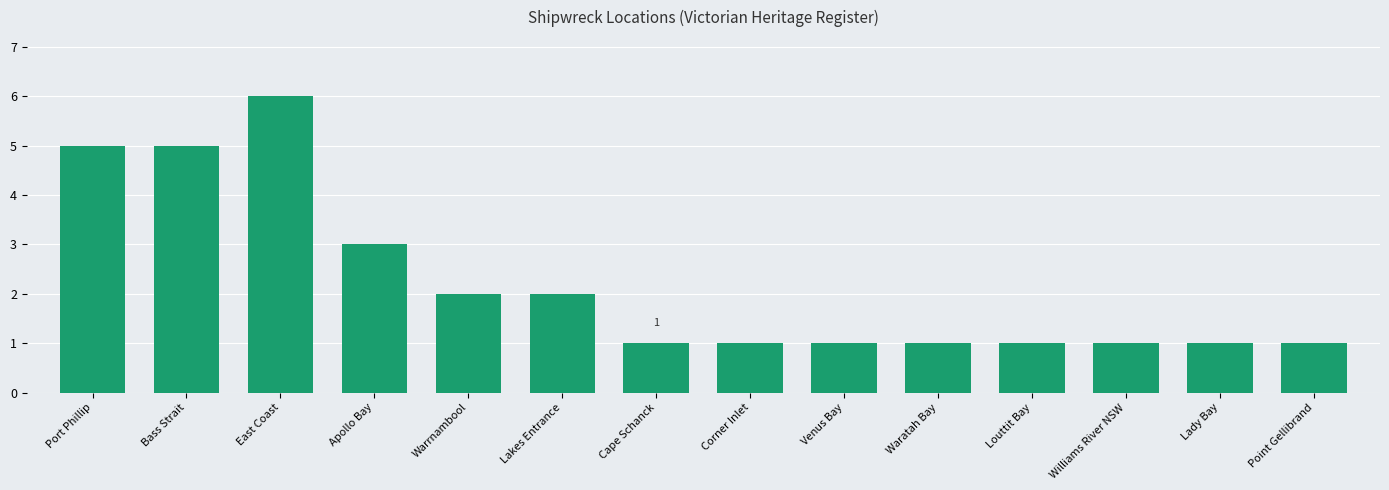

What is the minimum value shown in the chart?

1